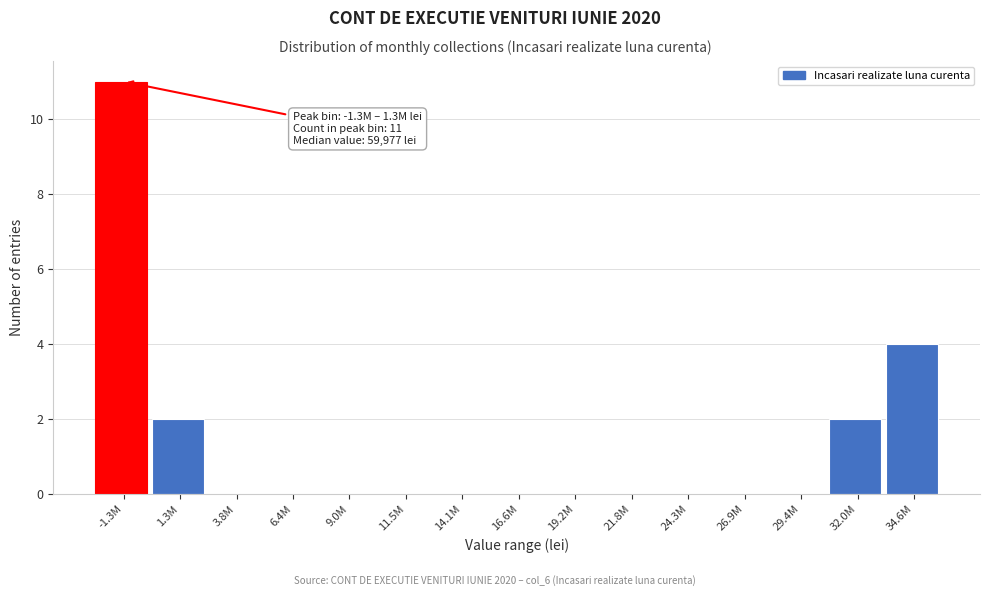

Reading left to right, transcribe all the data shown in this chart.

-1.3M=11	1.3M=2	3.8M=0	6.4M=0	9.0M=0	11.5M=0	14.1M=0	16.6M=0	19.2M=0	21.8M=0	24.3M=0	26.9M=0	29.4M=0	32.0M=2	34.6M=4